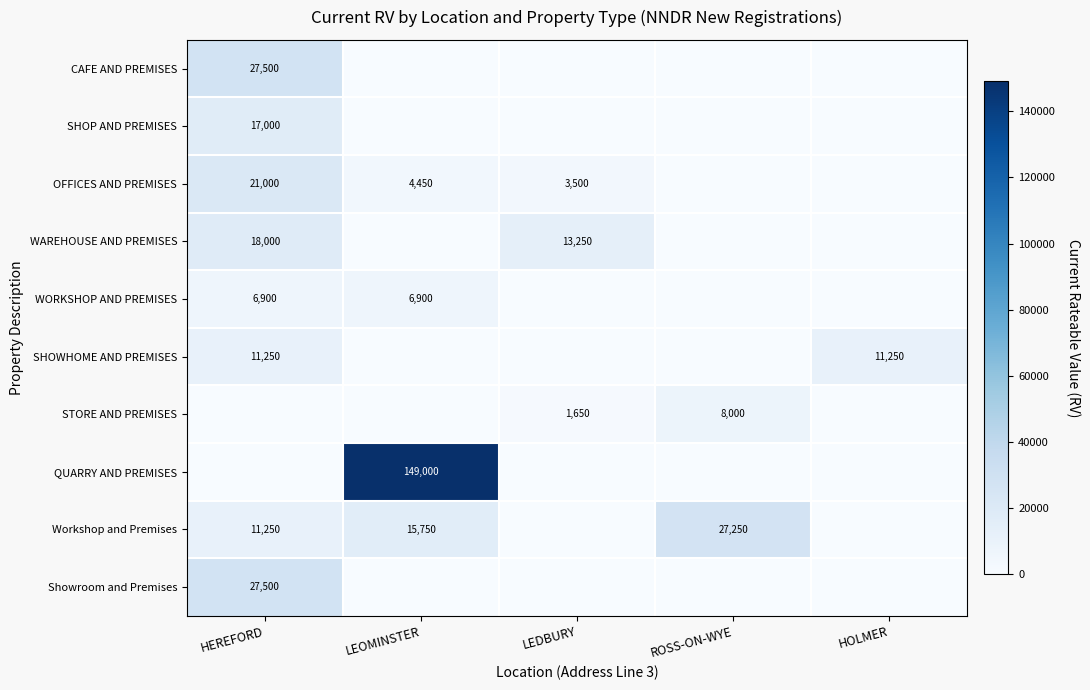

True or false: WAREHOUSE AND PREMISES has a value of 17369 at LEDBURY.

False